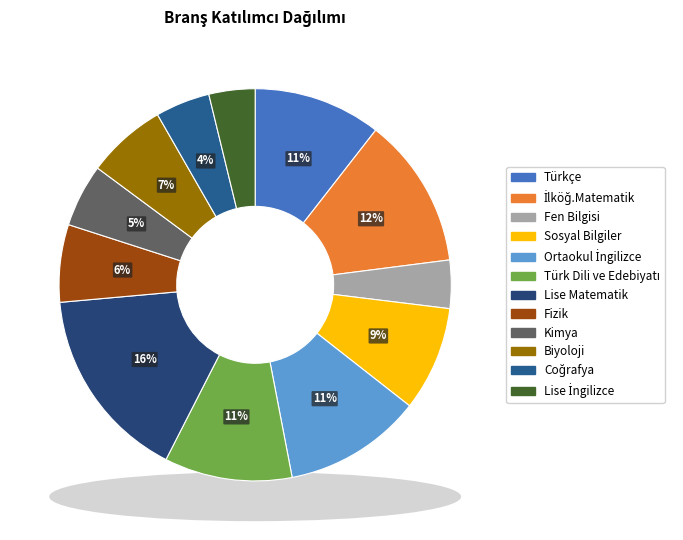

Is there any slice that represents more than half of the pie?

No